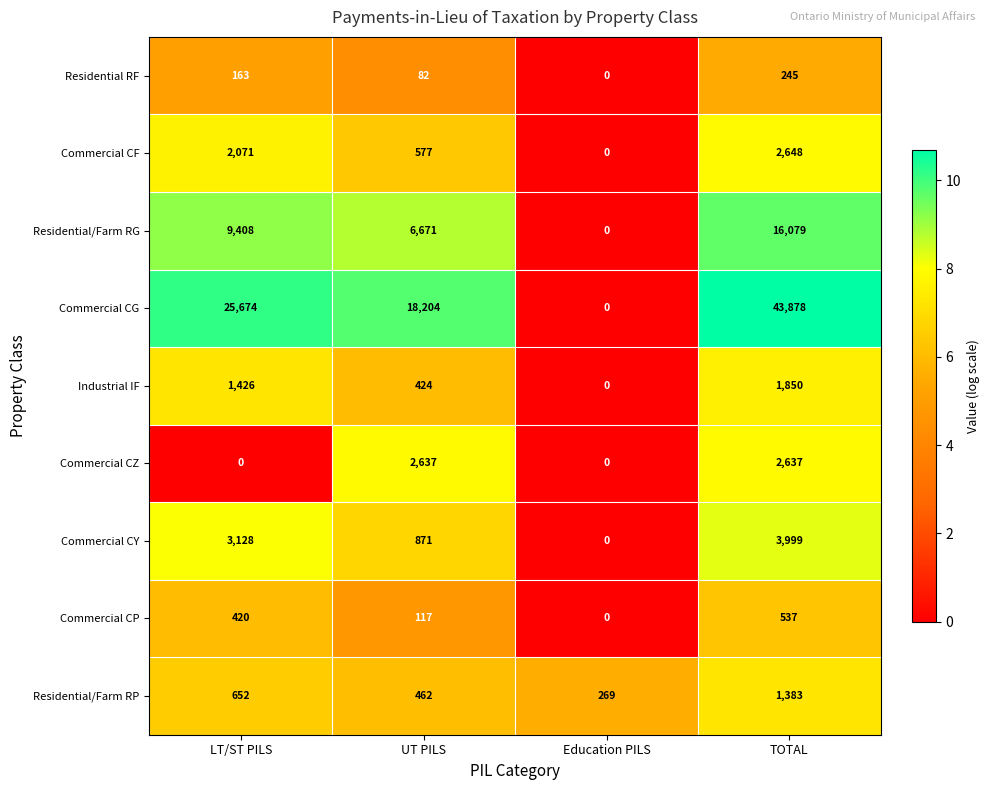

What is the sum of the Residential/Farm RP values at Education PILS and LT/ST PILS?

921